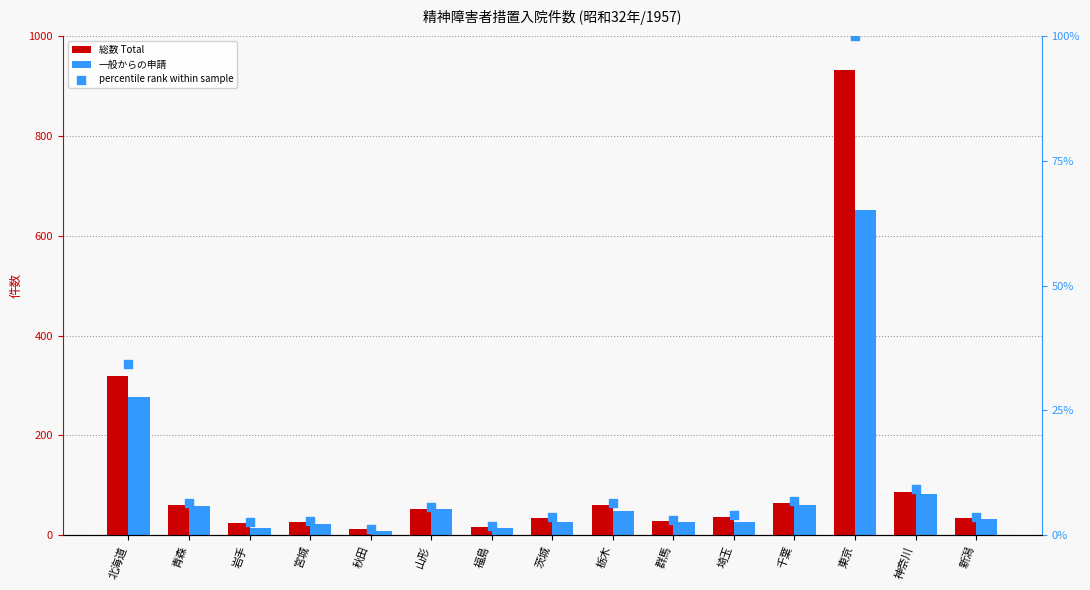

Which series contains the lowest Y value?

percentile rank within sample